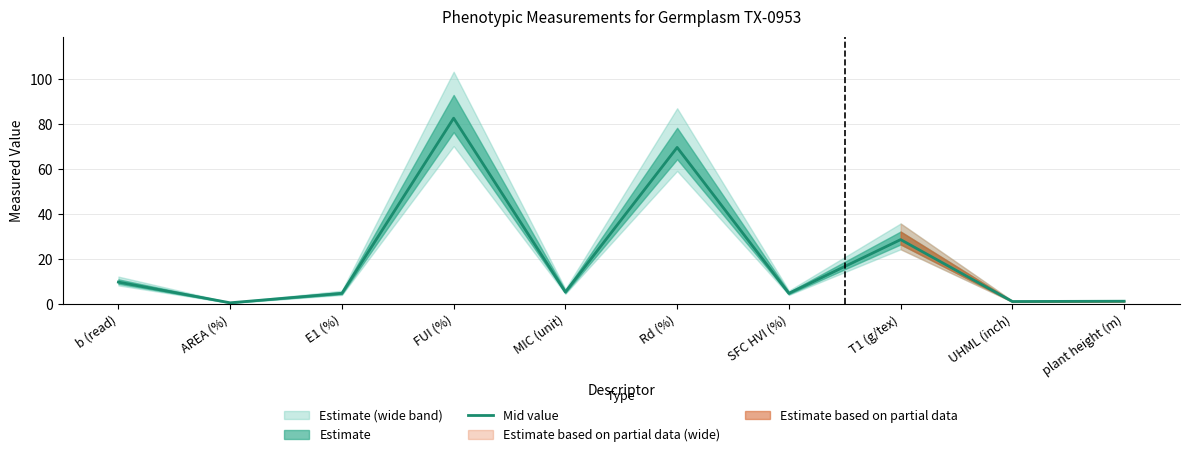

Where is the data nearest to the value 41?

T1 (g/tex)